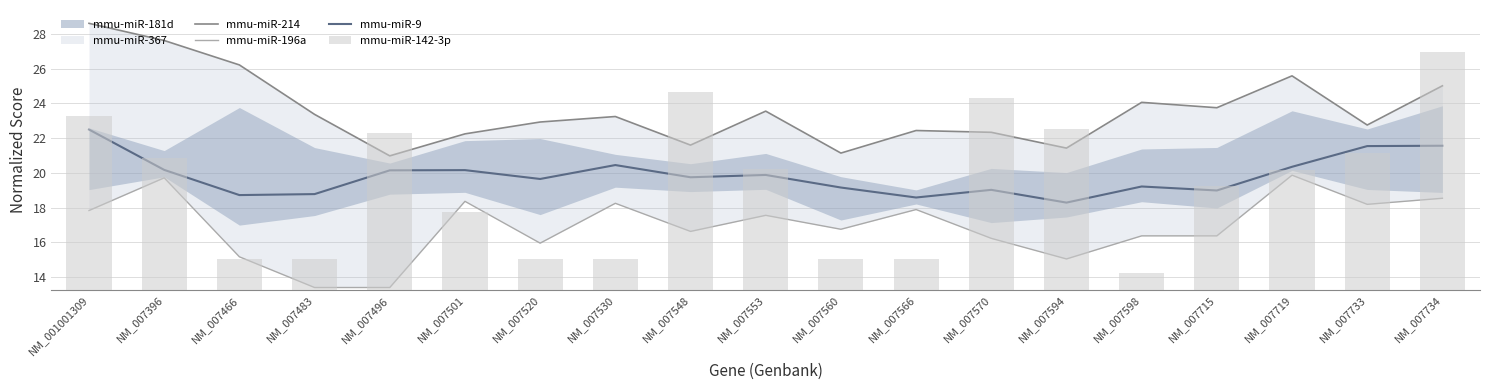

The mmu-miR-142-3p series shows 7.1 at NM_007734. True or false?

False